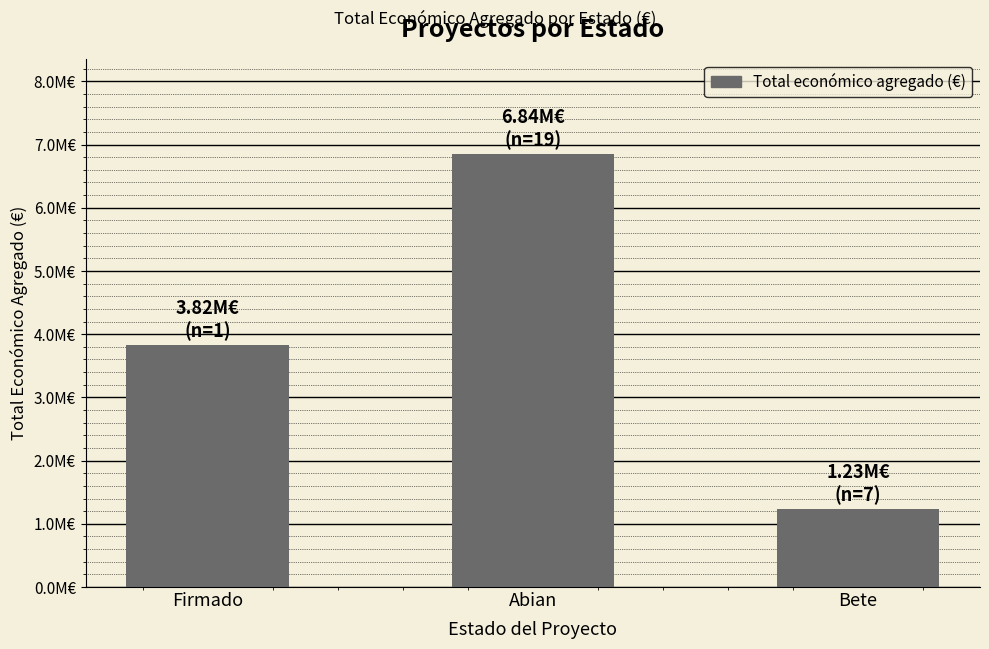

Does the chart contain any negative values?

No